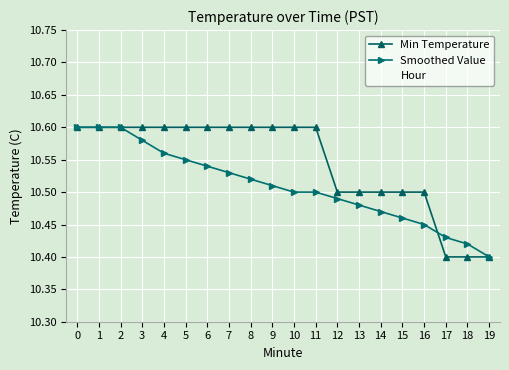

Is the value of Smoothed Value at 0 greater than the value of Min Temperature at 4?

No